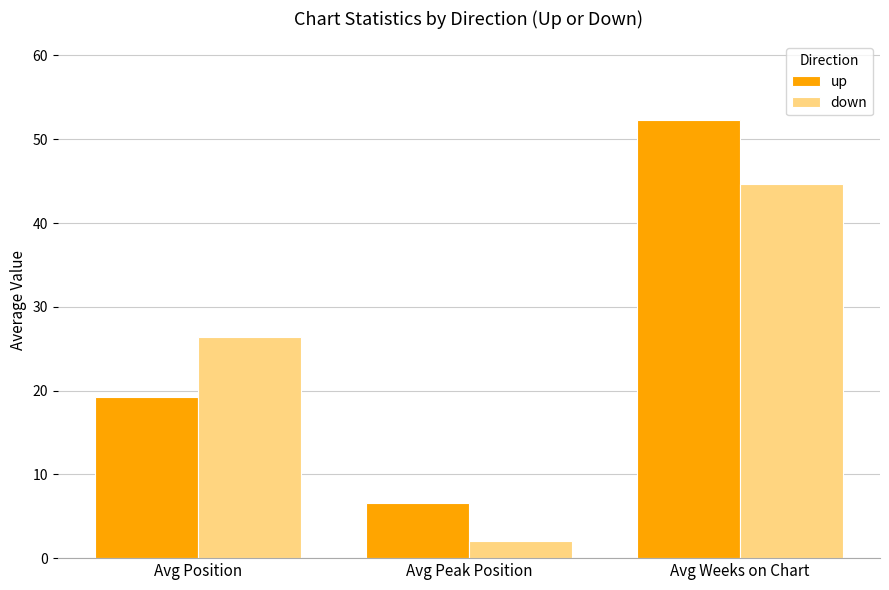

What is the sum of the down values at Avg Position and Avg Weeks on Chart?

71.1